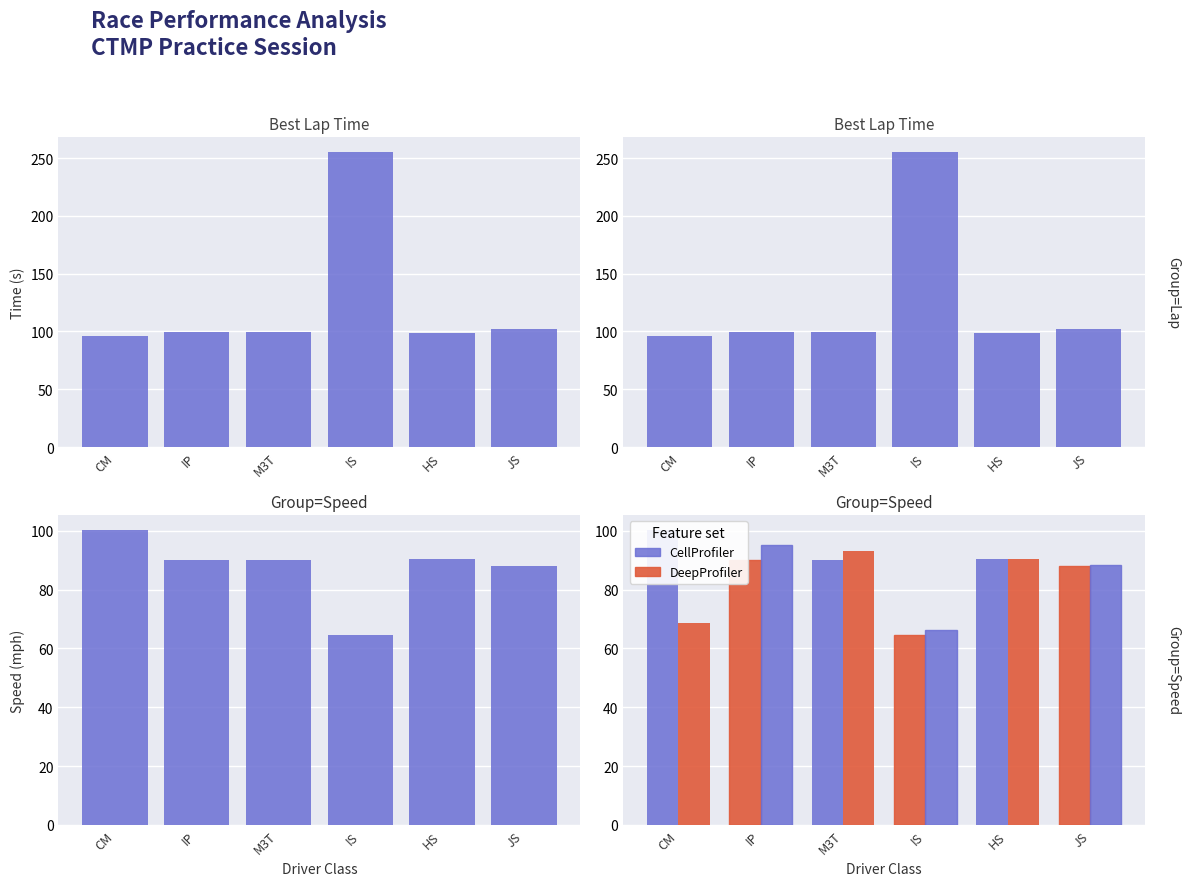

What is the label of the 2nd bar from the left?

IP